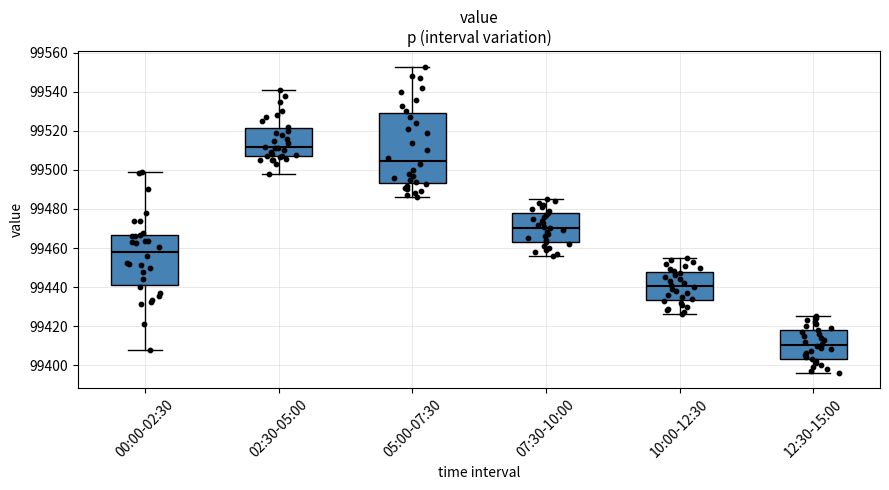

Comparing the boxes themselves (not the whiskers), which one is the tallest?

05:00-07:30